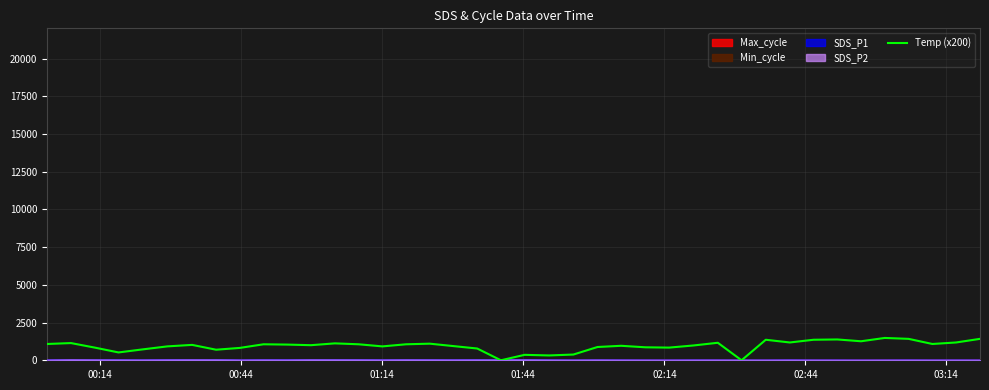

How many positive values are there?

38